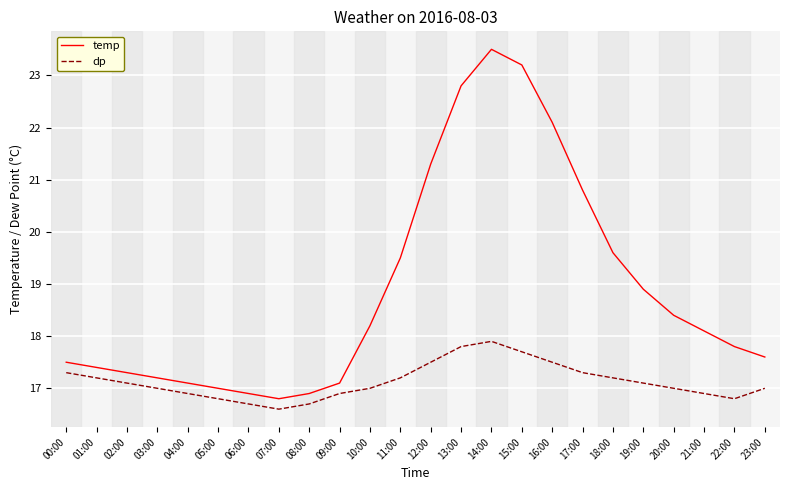

What is the difference between the maximum and second lowest values in the dp series?

1.2